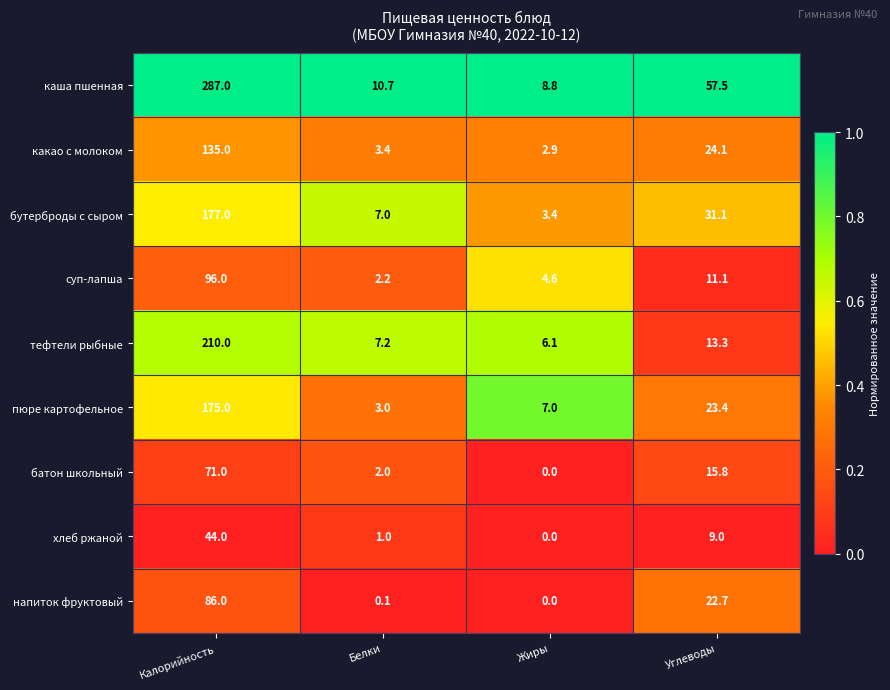

What is the difference between the maximum and minimum values in the суп-лапша series?

93.8